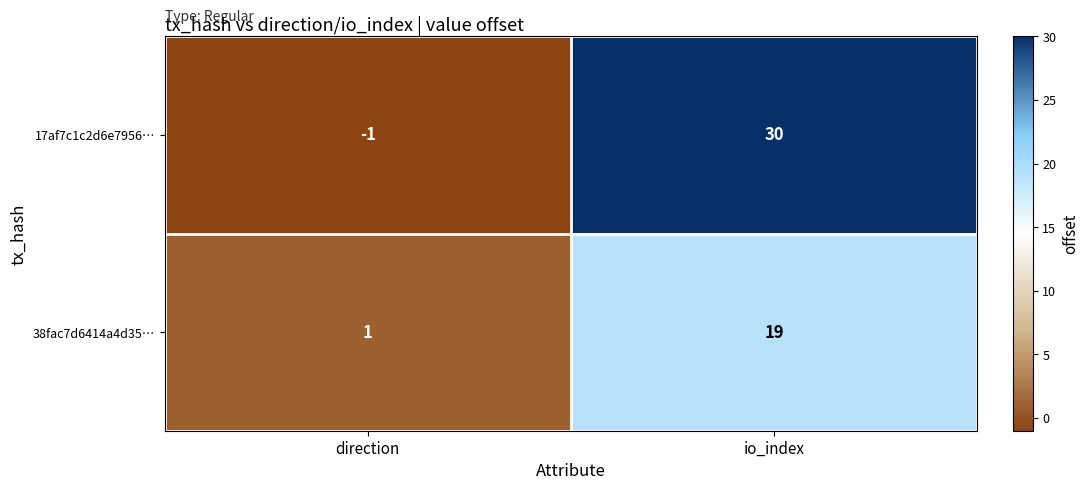

Reading left to right, transcribe all the data shown in this chart.

17af7c1c2d6e7956…: -1	30
38fac7d6414a4d35…: 1	19